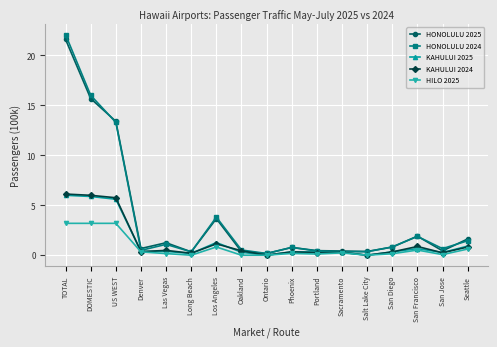

What is the label of the 16th point from the left?

San Jose